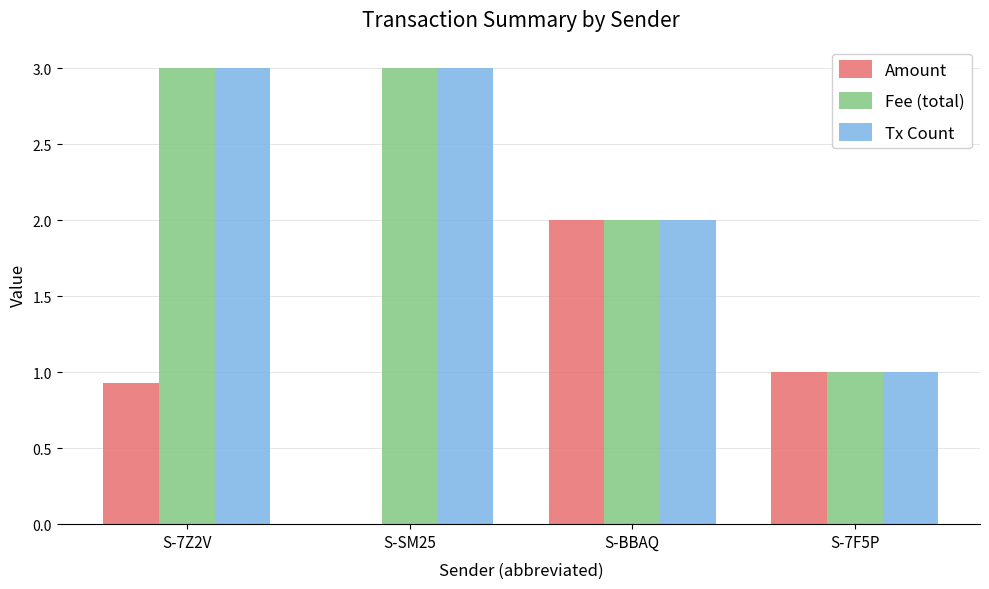

What is the total value across all series at S-7F5P?

3.0